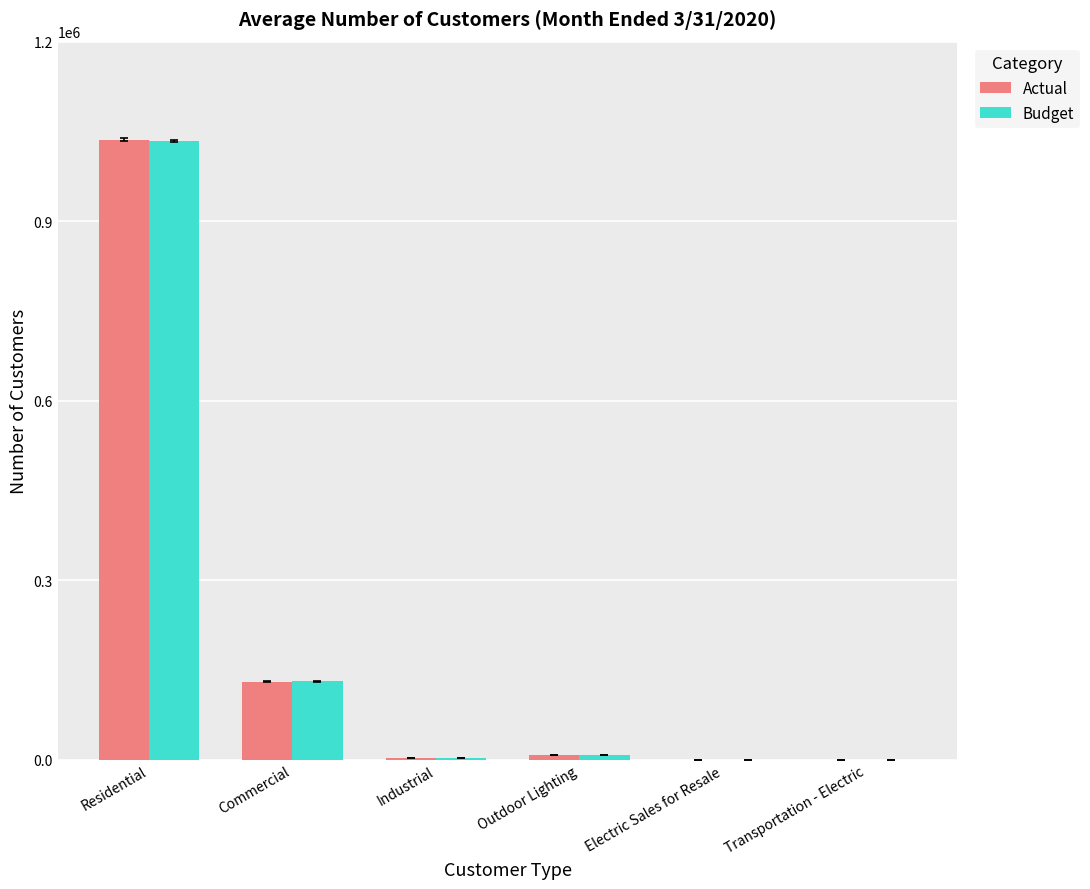

What is the sum of all Budget values?

1175997